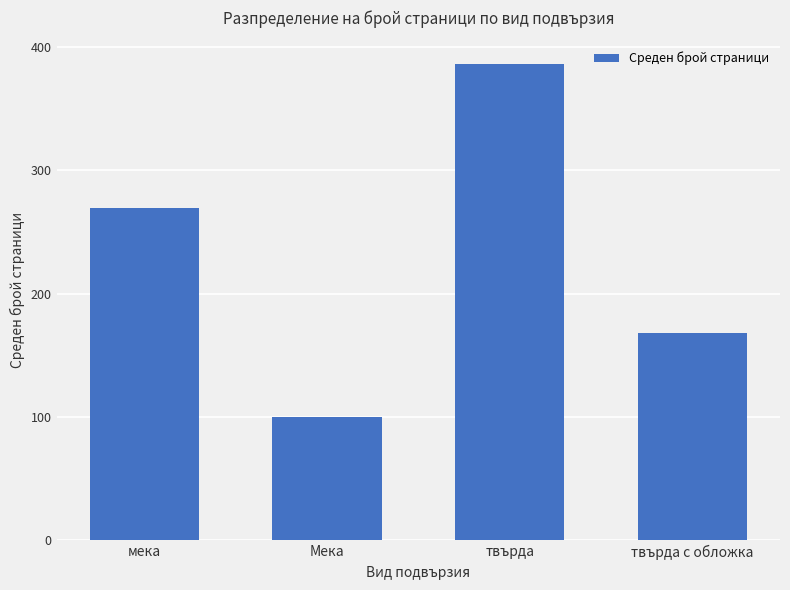

What is the label of the 3rd bar from the left?

твърда